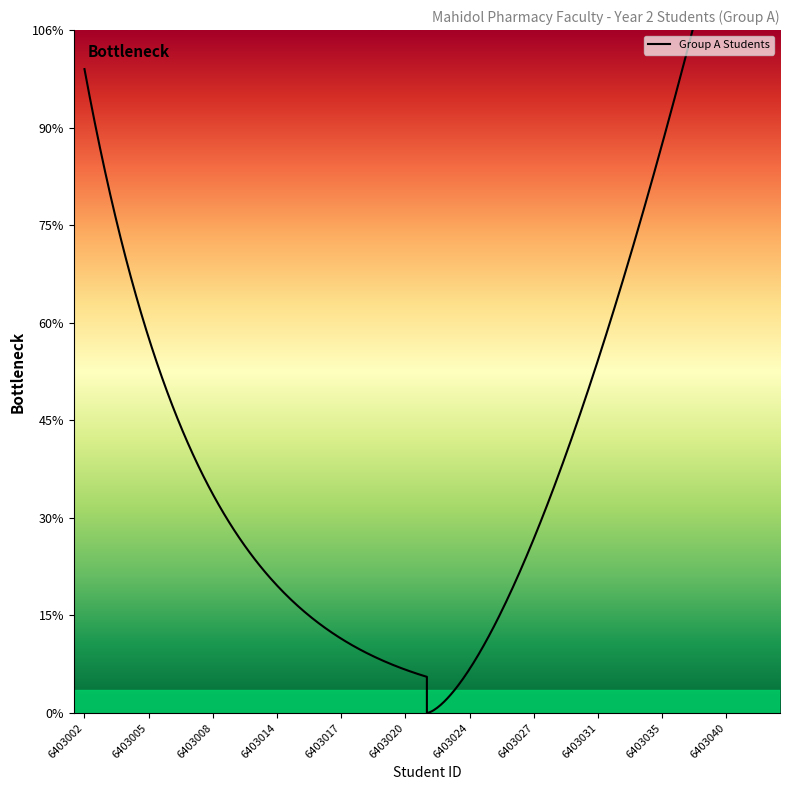

True or false: the data has more than 0 interior local peaks.

False